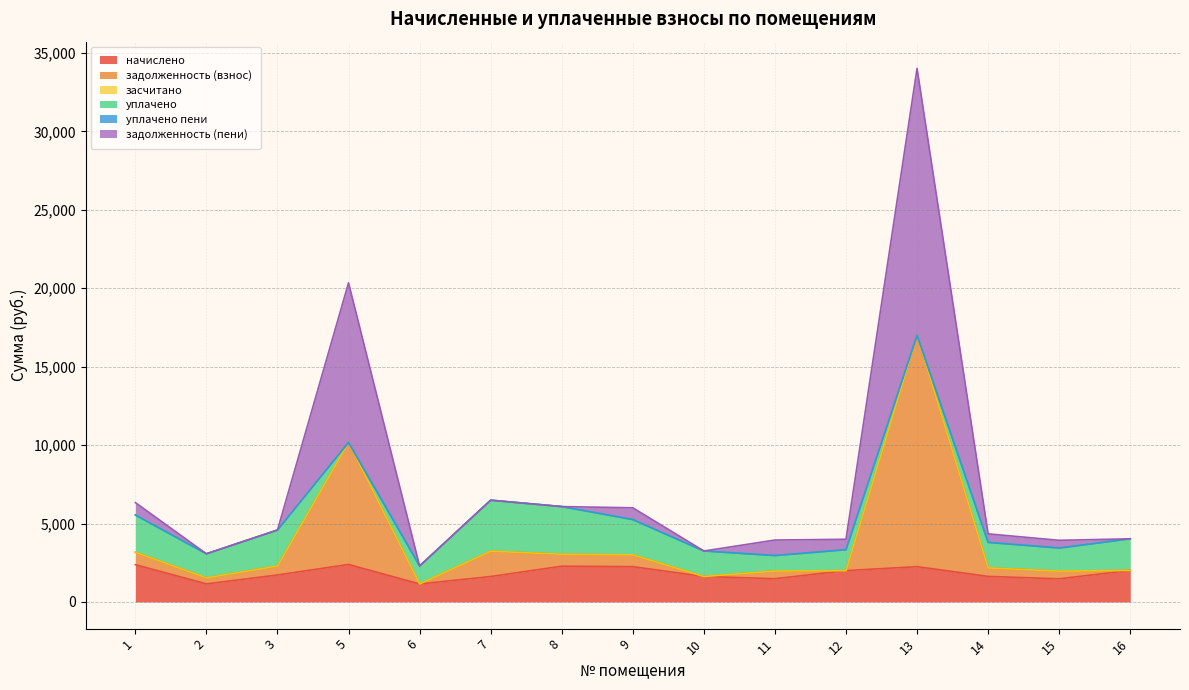

At how many categories does at least one series exceed 33826?

1